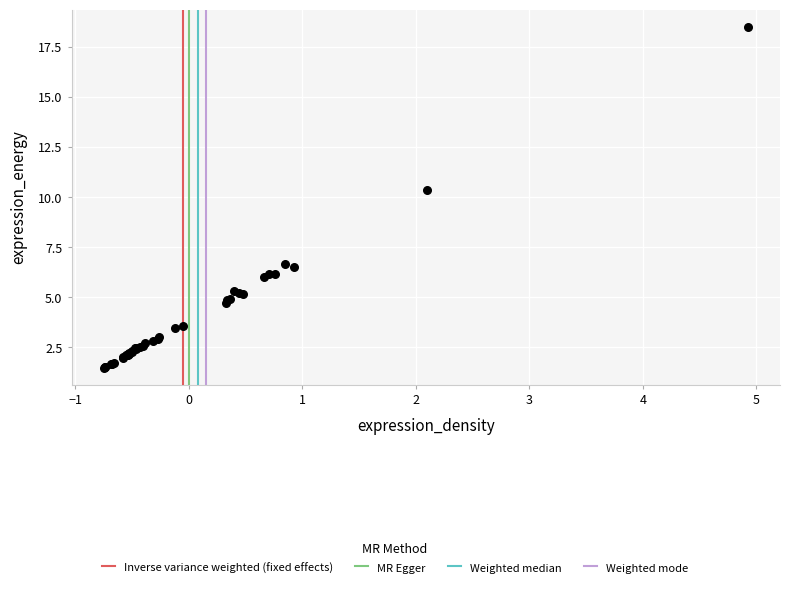

What Y value in the scatter plot is closest to 10?

10.3